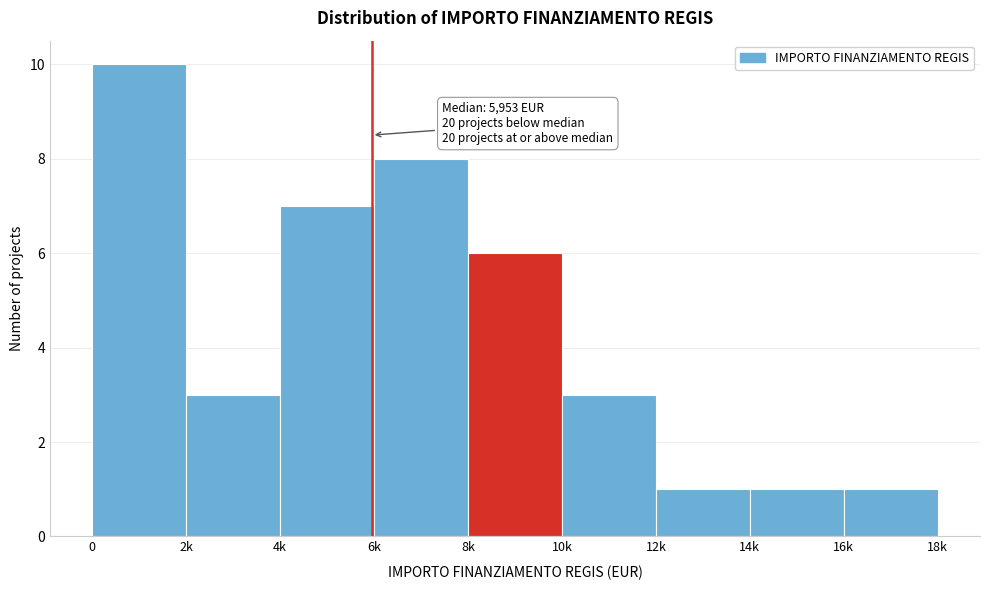

Reading left to right, what are all the values shown in this chart?

0=10	2k=3	4k=7	6k=8	8k=6	10k=3	12k=1	14k=1	16k=1